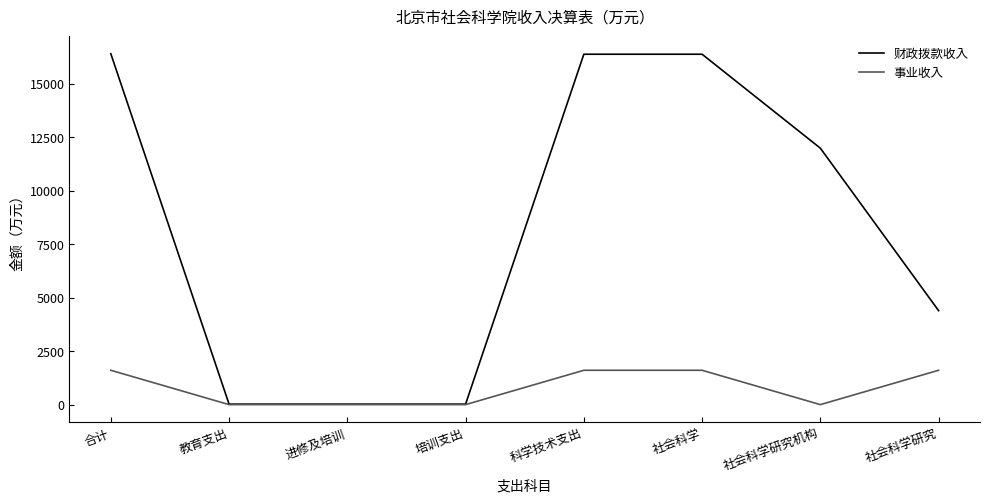

Is it true that 财政拨款收入 equals 963.1 at 社会科学研究?

False